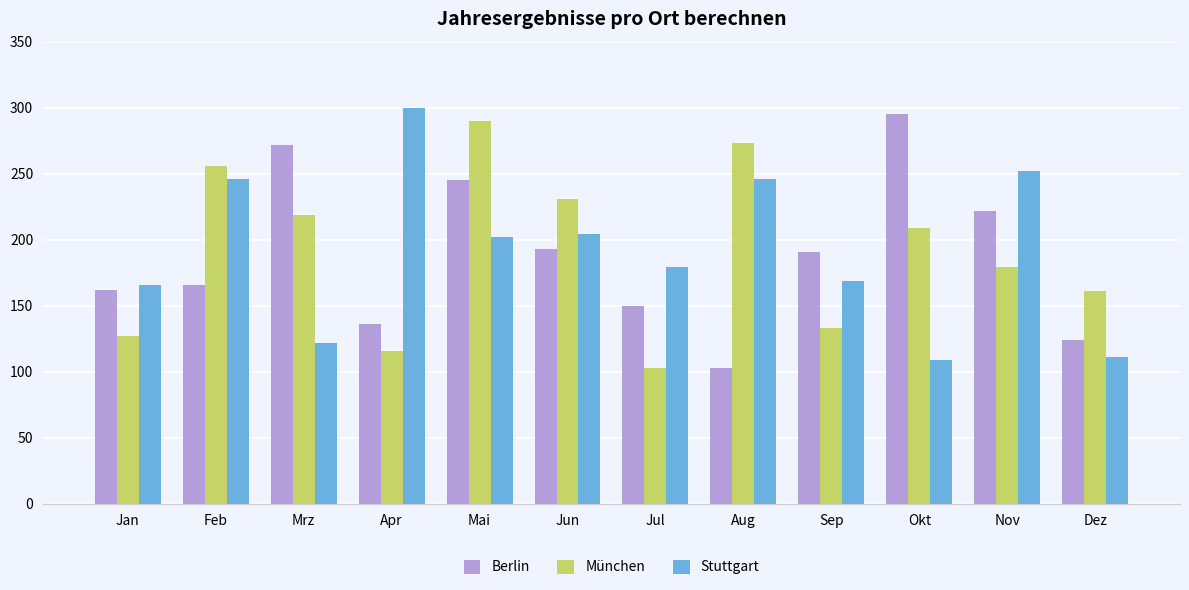

What is the minimum value shown in the chart?

103